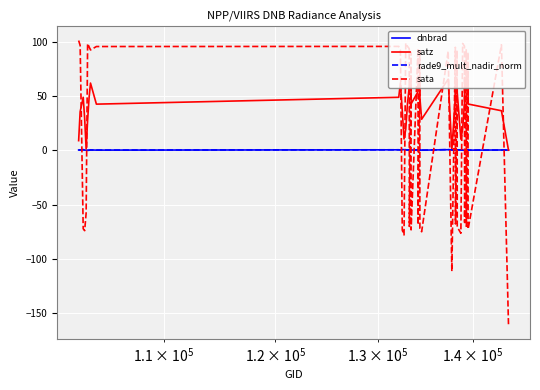

After their last crossing, which series has the higher values: sata or dnbrad?

dnbrad